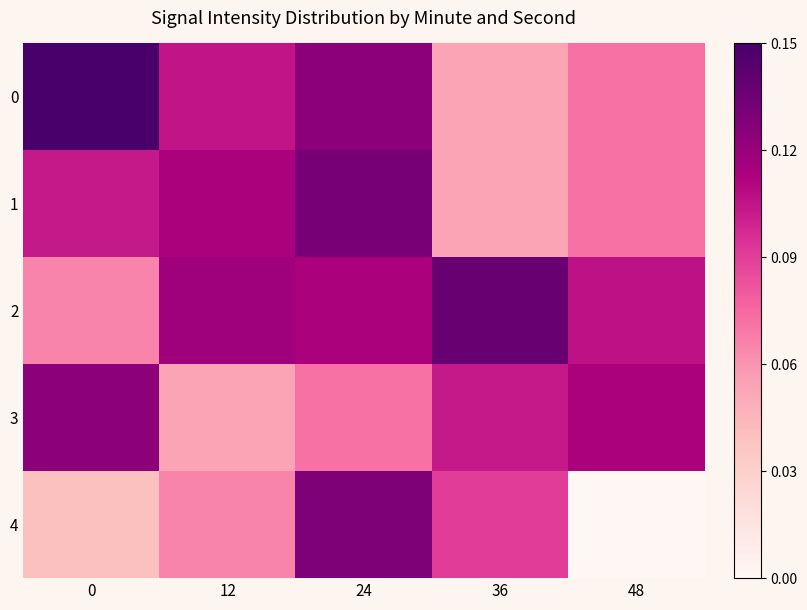

Between 12 and 24, which series saw the biggest shift?

4